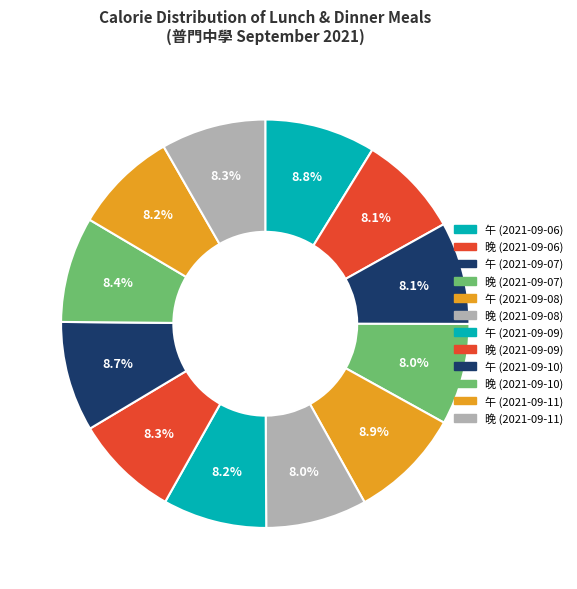

Which slice is the smallest?

晚 (2021-09-08)